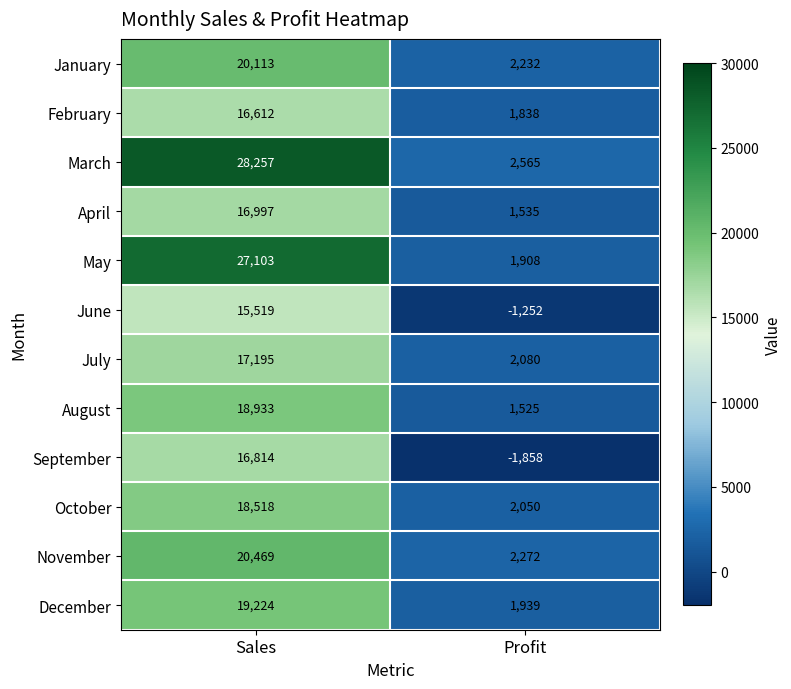

Reading right to left, transcribe all the data shown in this chart.

January: Profit=2232	Sales=20113
February: Profit=1838	Sales=16612
March: Profit=2565	Sales=28257
April: Profit=1535	Sales=16997
May: Profit=1908	Sales=27103
June: Profit=-1252	Sales=15519
July: Profit=2080	Sales=17195
August: Profit=1525	Sales=18933
September: Profit=-1858	Sales=16814
October: Profit=2050	Sales=18518
November: Profit=2272	Sales=20469
December: Profit=1939	Sales=19224